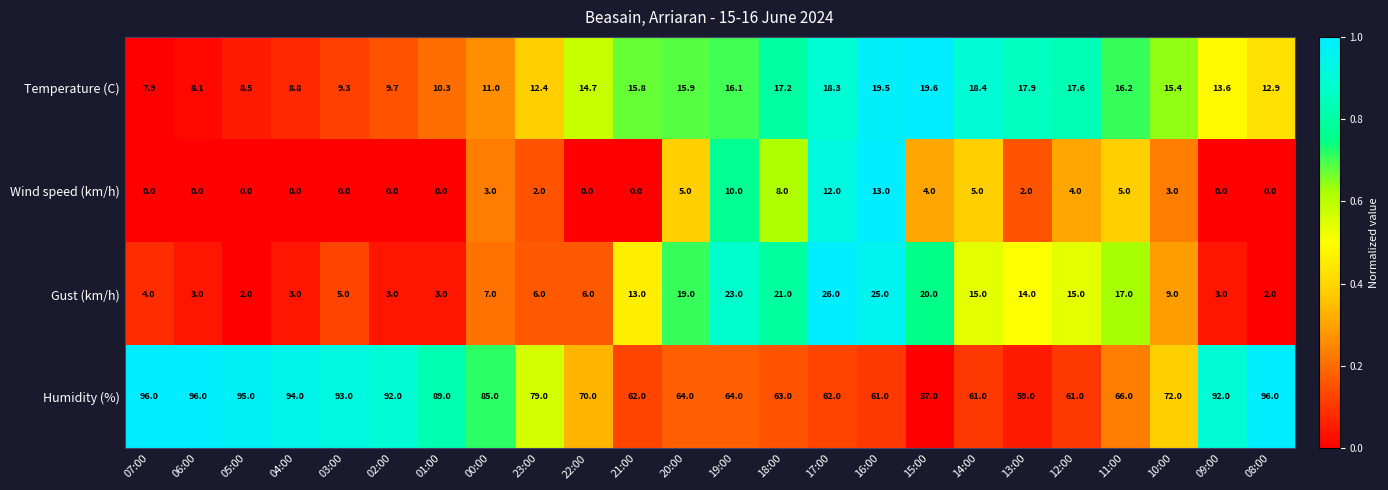

What is the lowest value of the Temperature (C) series?

7.9